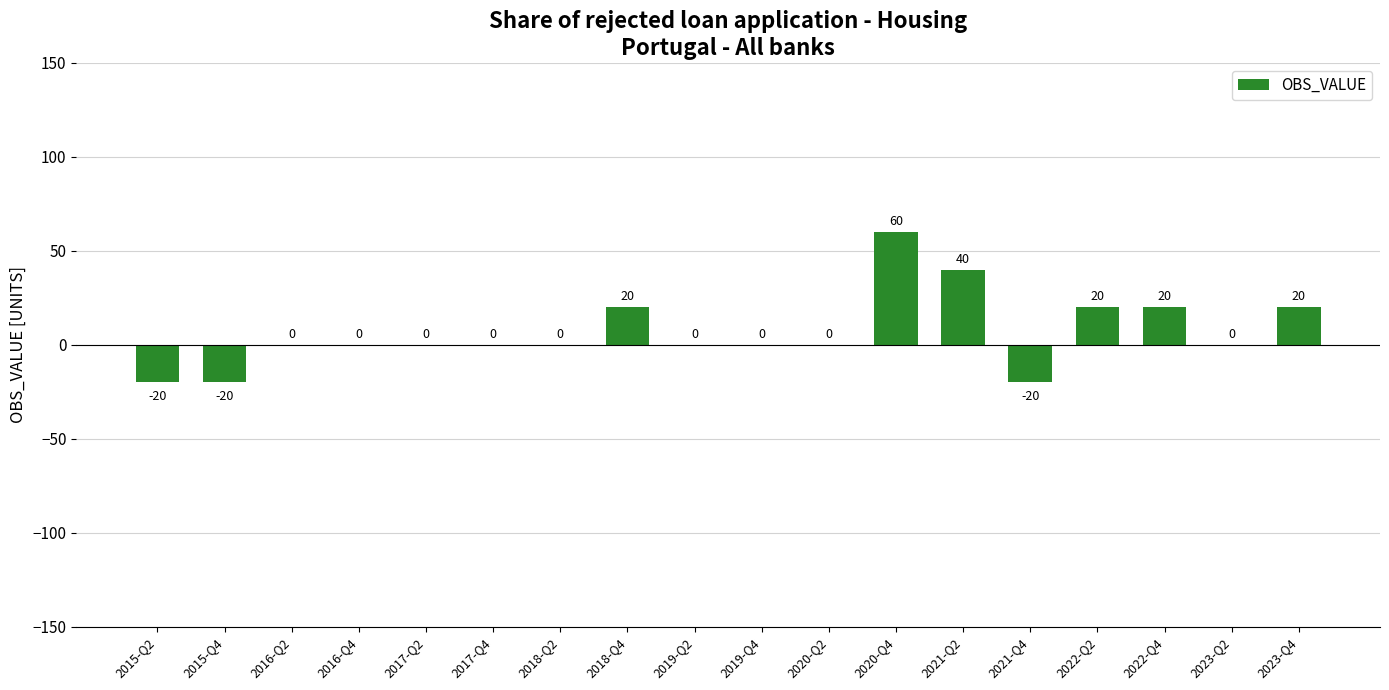

What is the sum of the values at 2017-Q2 and 2015-Q2?

-20